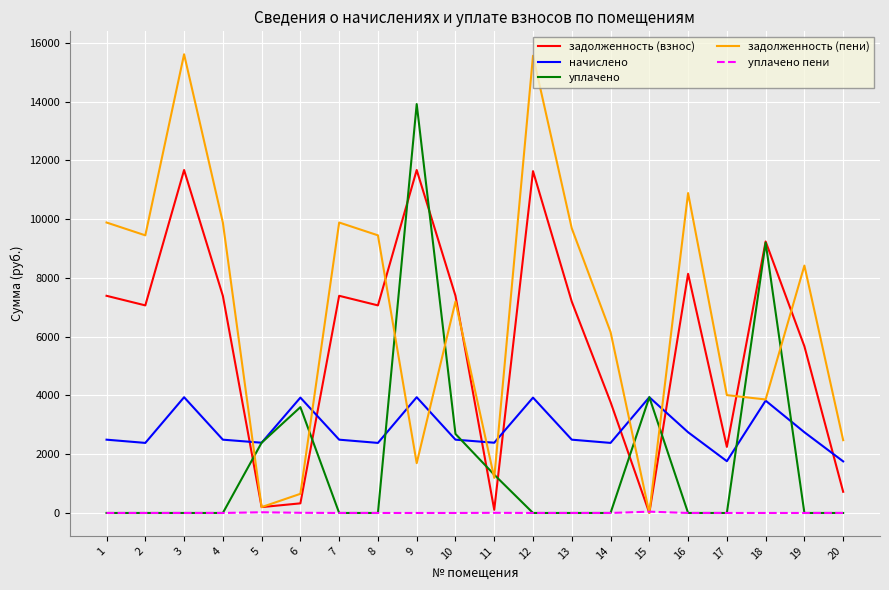

True or false: уплачено and задолженность (взнос) intersect in this chart.

True